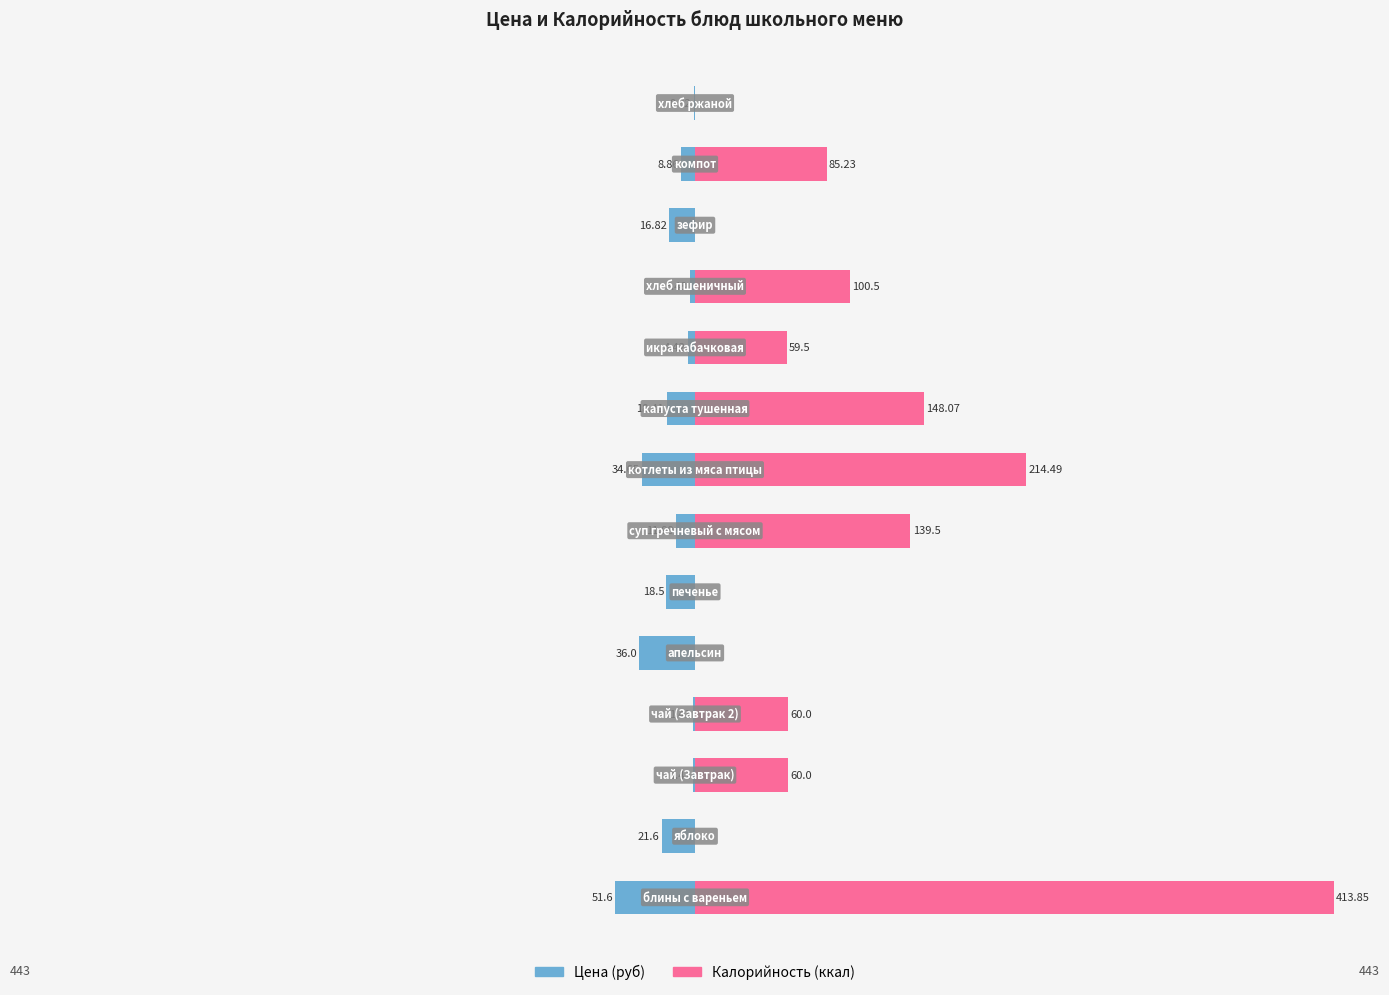

What are all the series names shown in the legend?

Цена, Калорийность